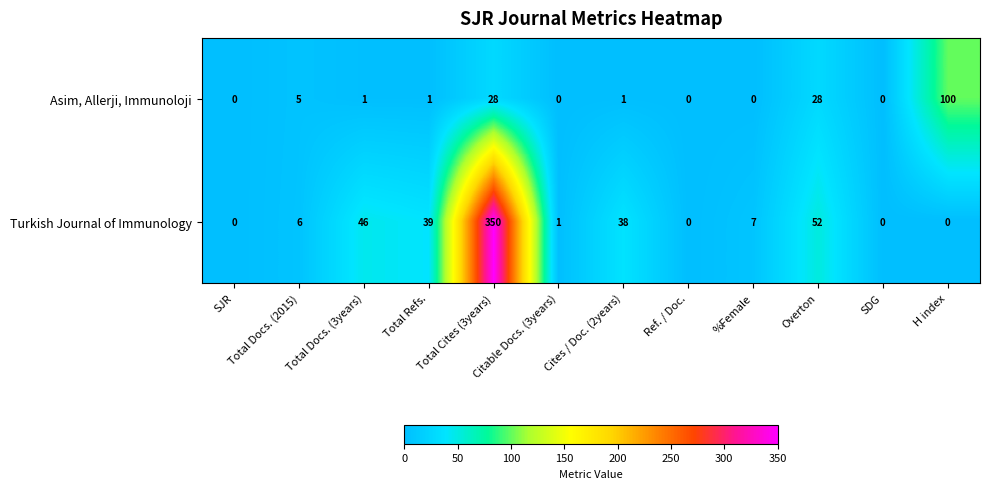

At how many categories does at least one series exceed 315?

1